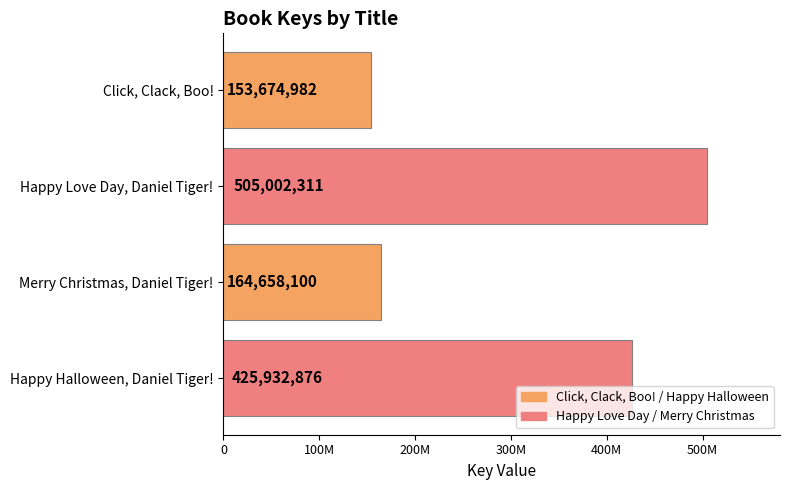

What is the difference between the second highest and minimum values?

272257894